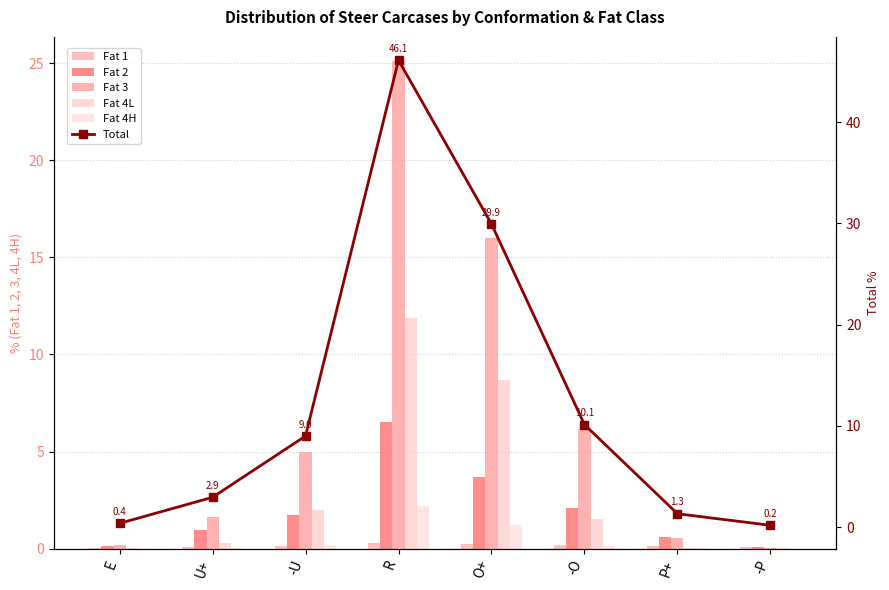

What position from the left is U+?

2